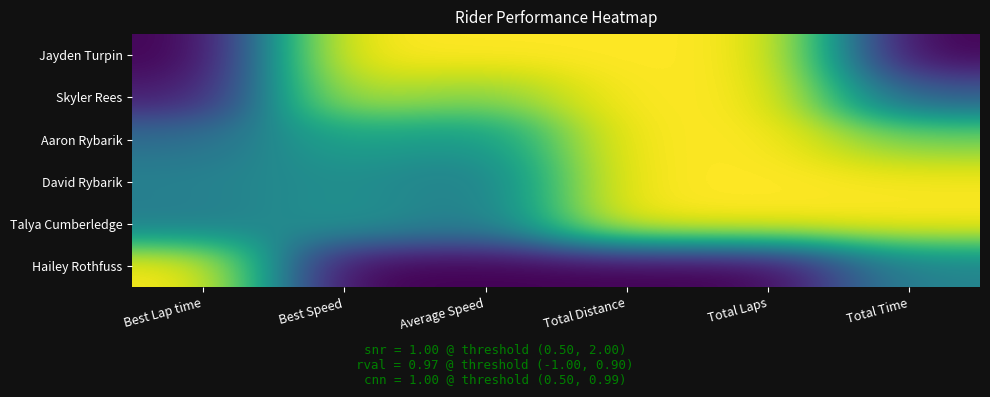

What is the total value across all series at Best Lap time?

2.3